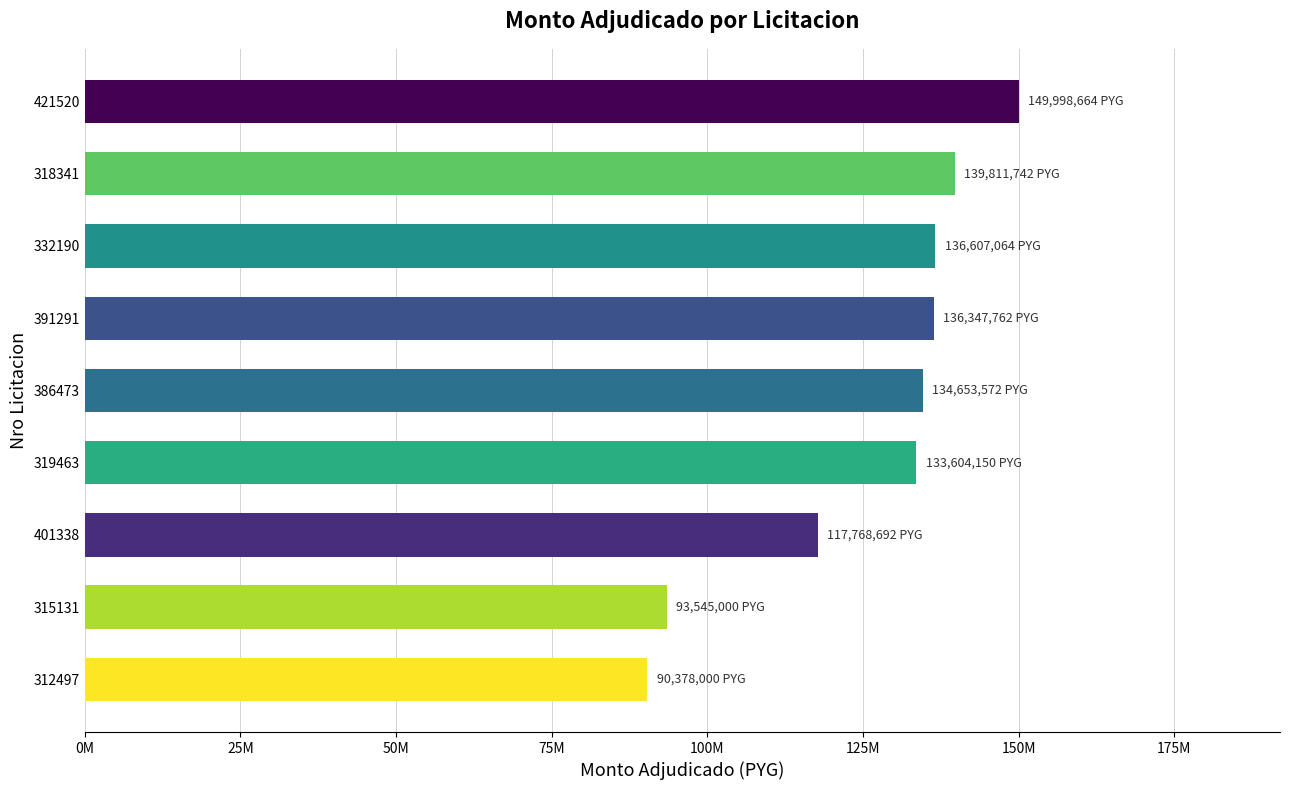

What is the smallest value displayed?

90378000